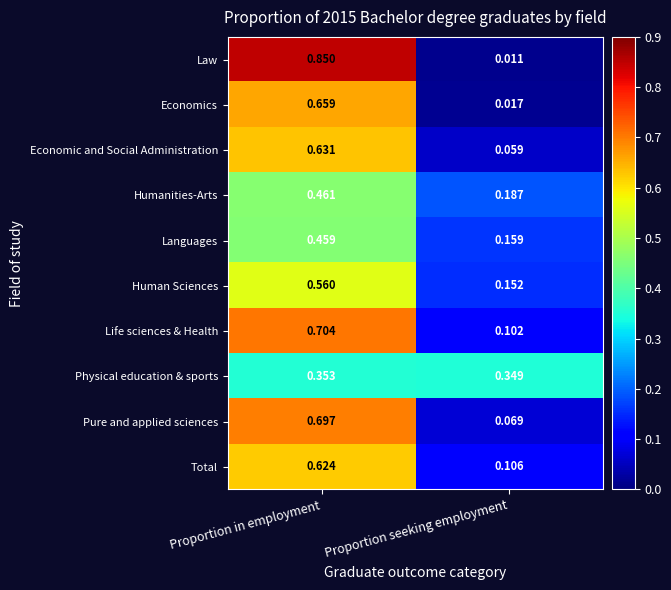

At which label does Languages reach its peak?

Proportion in employment